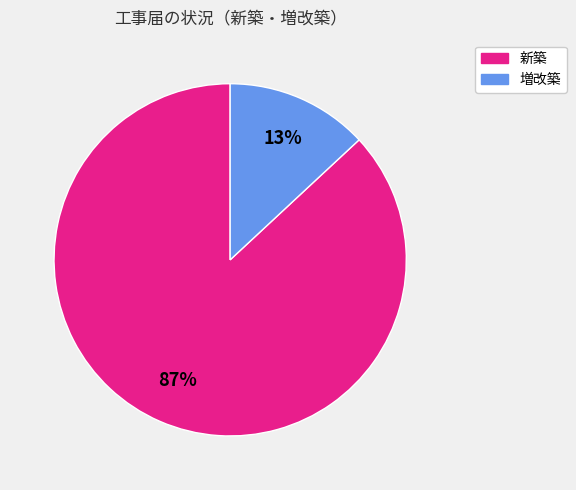

Which category has the smallest portion of the pie?

増改築